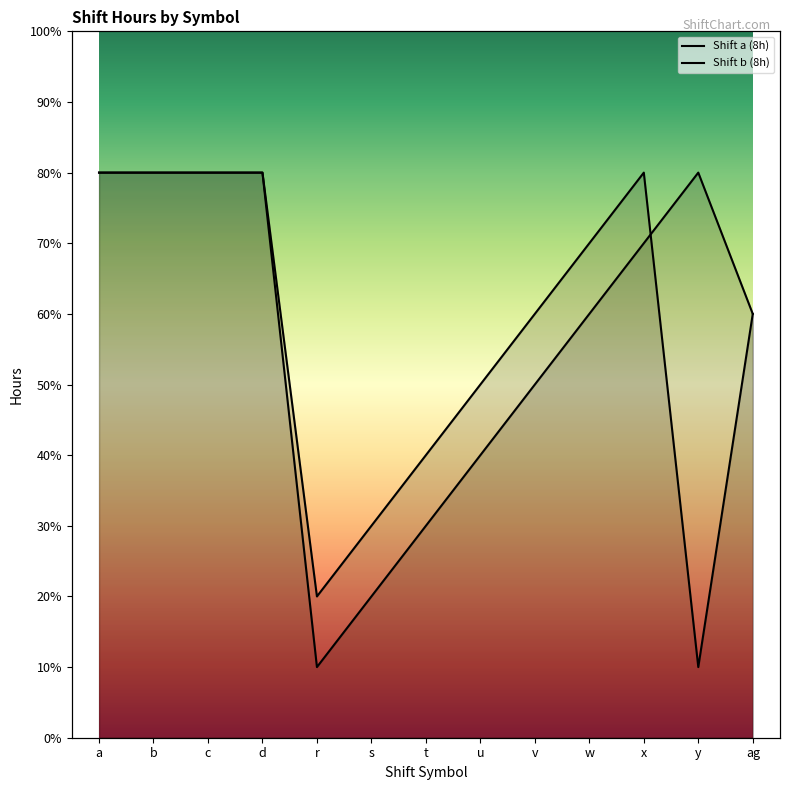

Read the Shift b (8h) value at b.

0.8